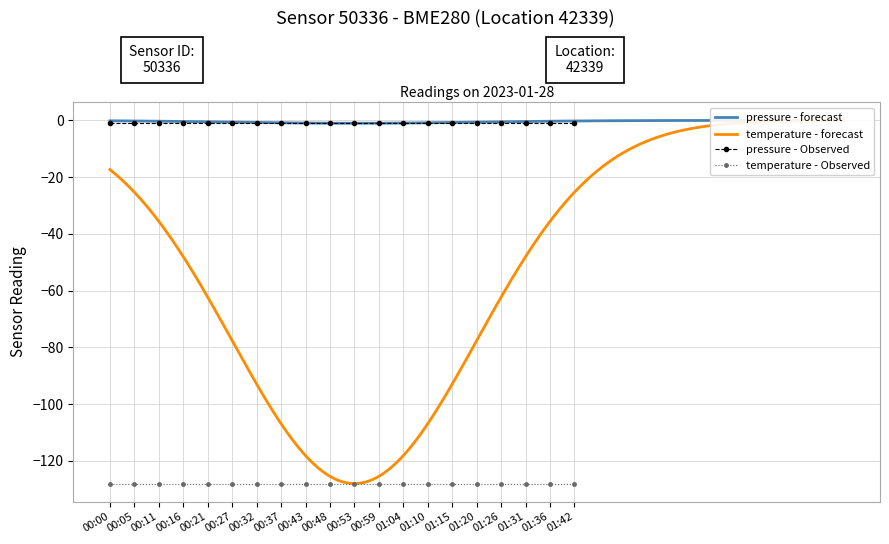

The value of pressure at 00:43 is -2. True or false?

False